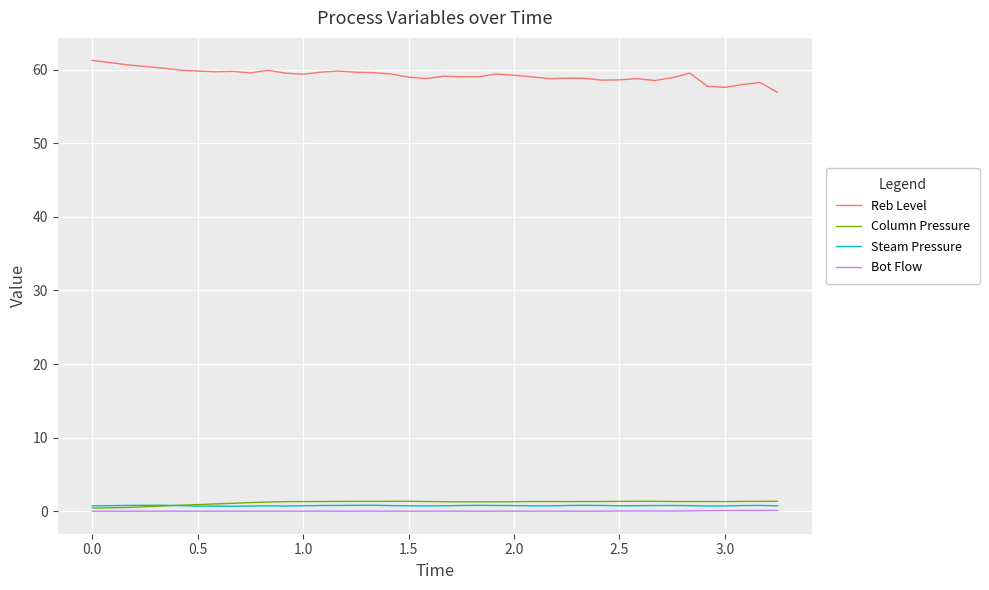

Which series has the largest total across all categories?

Reb Level